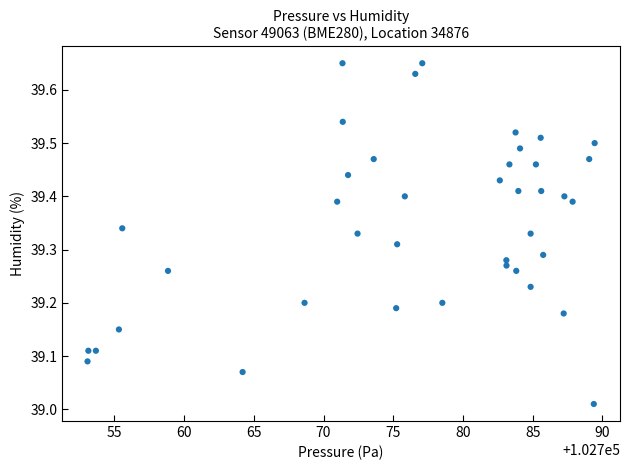

What is the range of Y values (max minus min)?

0.6